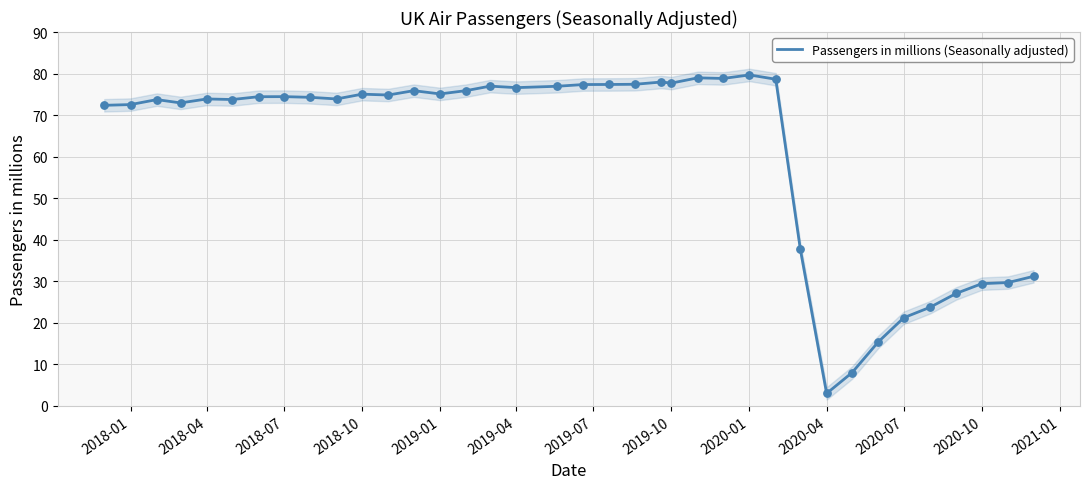

Is it true that Passengers in millions (Seasonally adjusted) equals 42.3 at 2018-10?

False